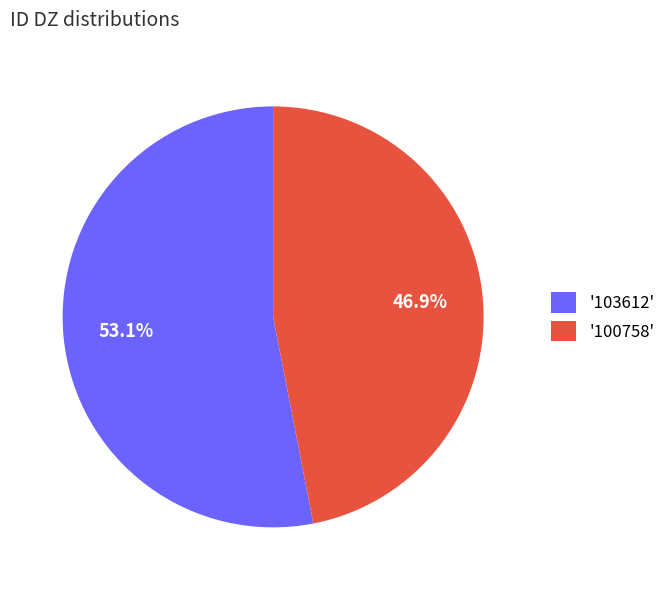

What is the total percentage of '103612' and '100758'?

100.0%